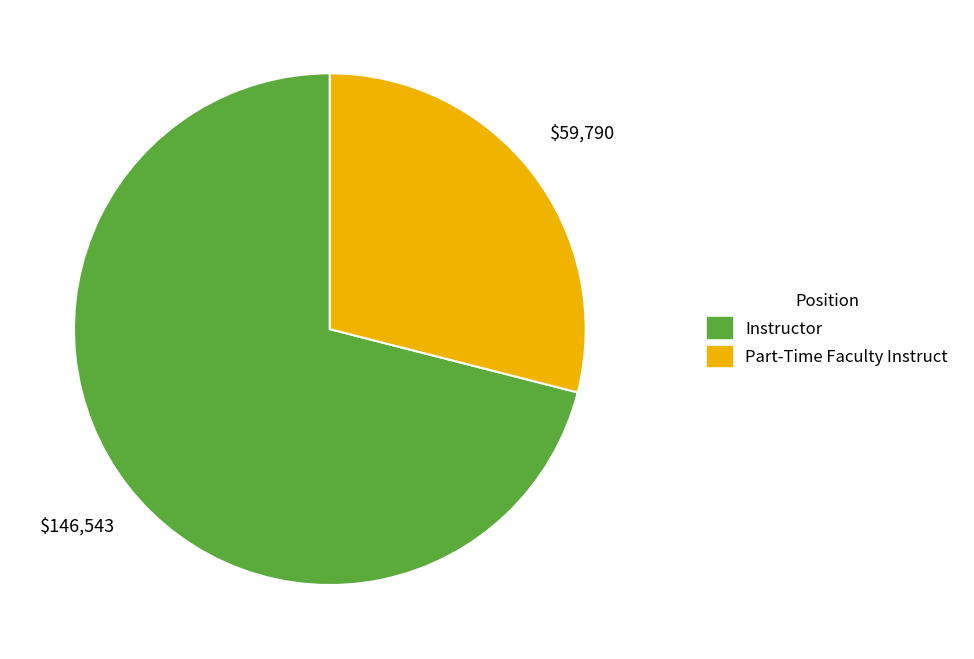

Which category accounts for the majority?

Instructor